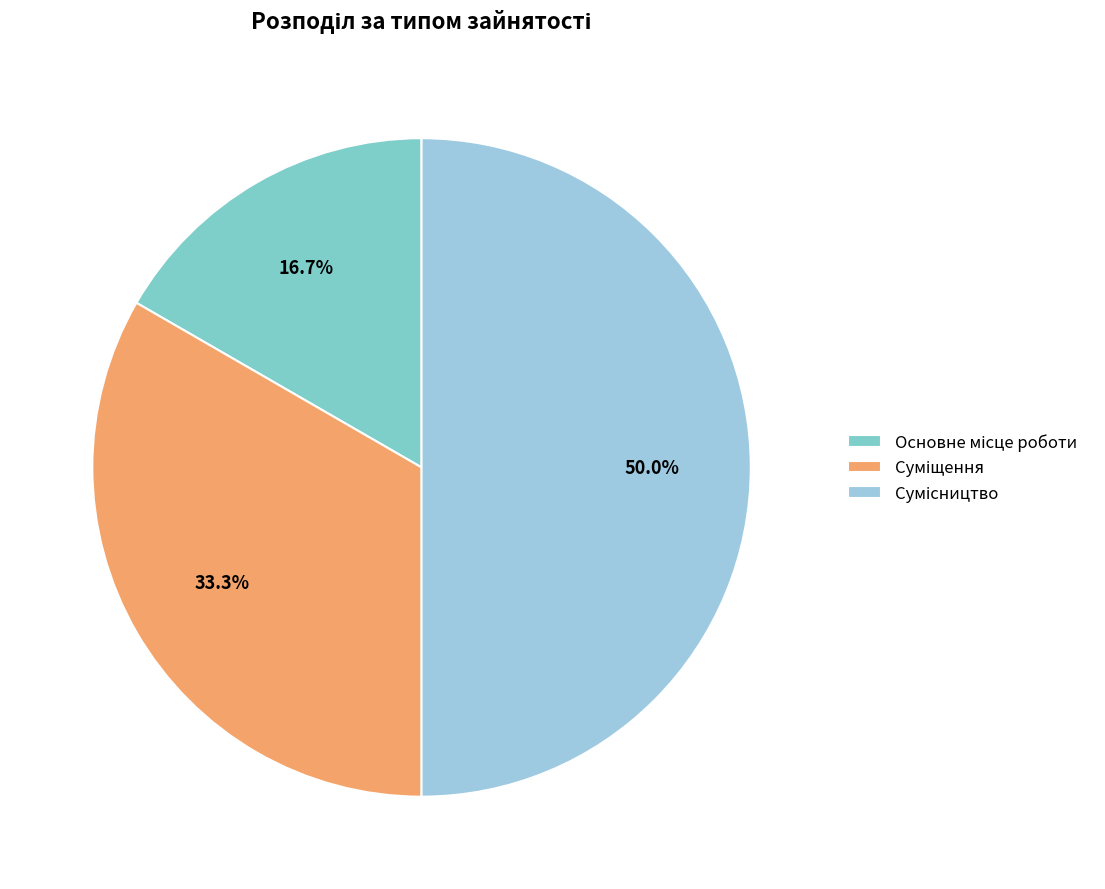

Which category has the biggest portion of the pie?

Сумісництво